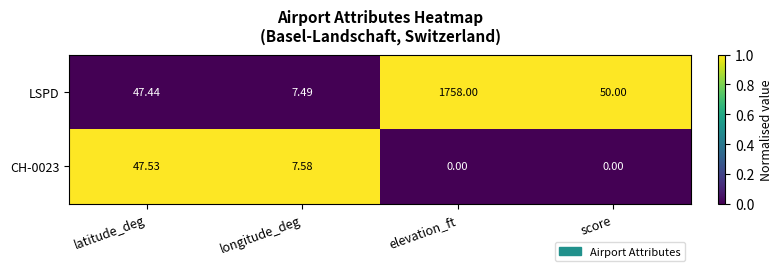

Which series changed the most between longitude_deg and elevation_ft?

LSPD